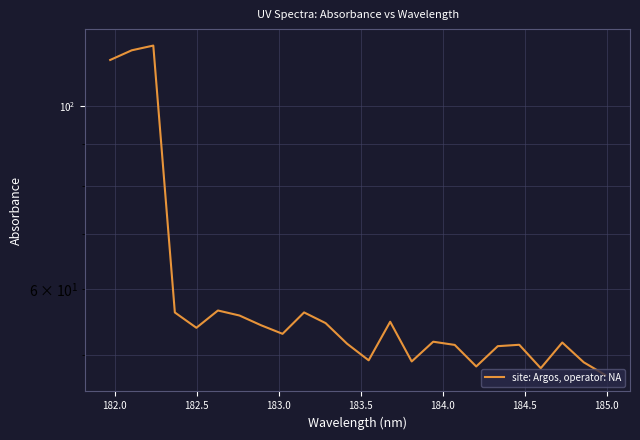

Reading left to right, what are all the values shown in this chart?

113.8	116.9	118.4	56.3	53.9	56.6	55.8	54.3	53.0	56.3	54.6	51.6	49.2	54.8	49.1	51.9	51.4	48.4	51.2	51.4	48.2	51.7	49.0	47.3